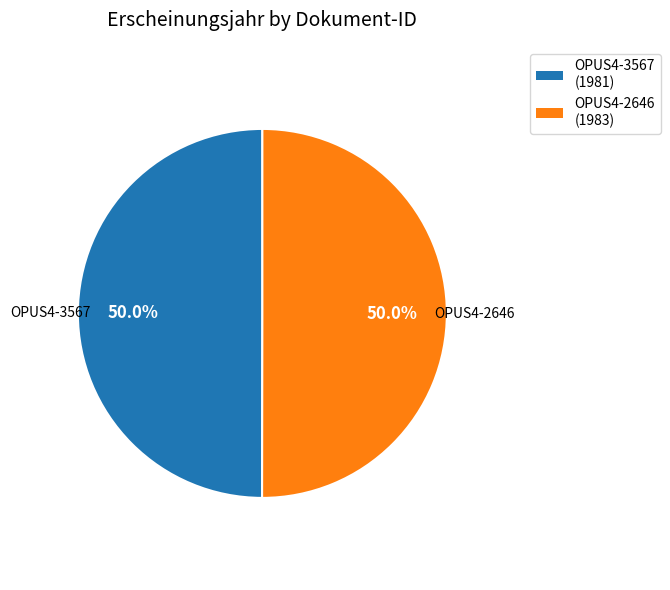

What is the ratio of the value at OPUS4-2646 to the value at OPUS4-3567?

1.0